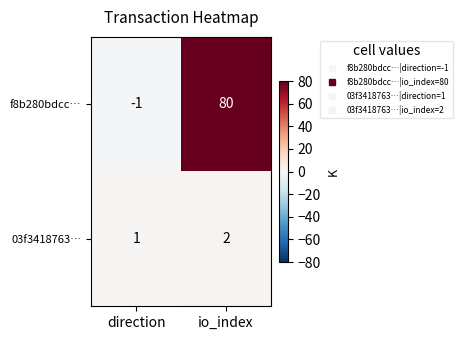

What is the sum of the f8b280bdcc… values at direction and io_index?

79